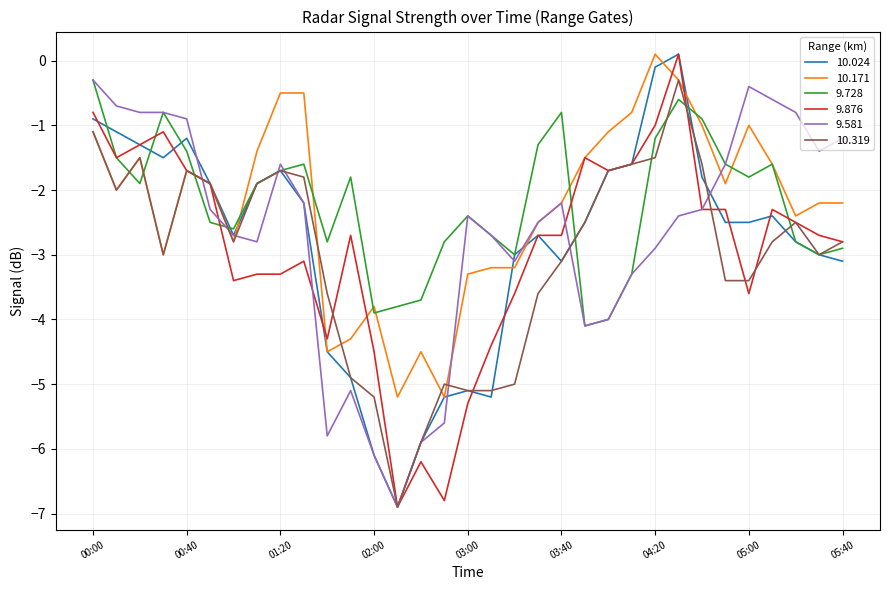

What is the lowest value of the 9.728 series?

-4.1